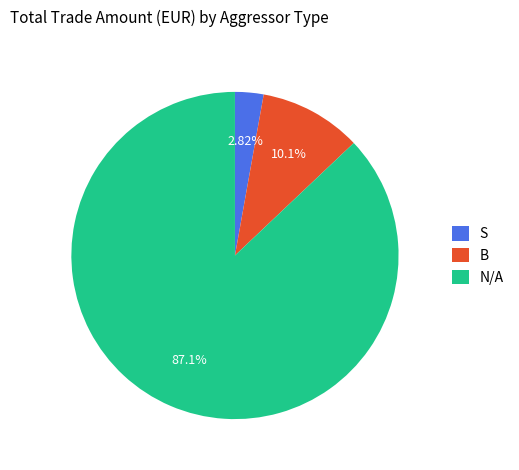

How many slices are in this pie chart?

3